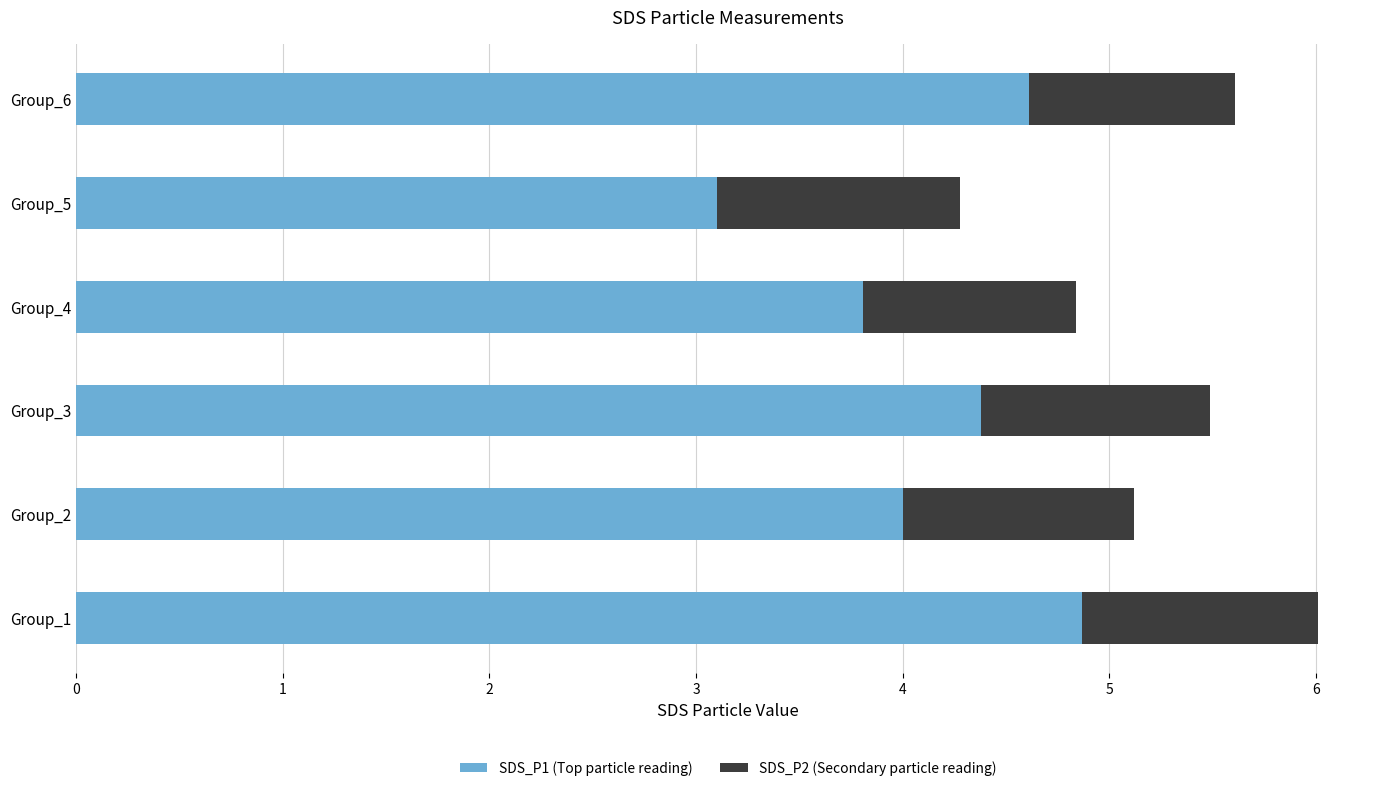

The SDS_P1 (Top particle reading) series shows 3.1 at Group_5. True or false?

True